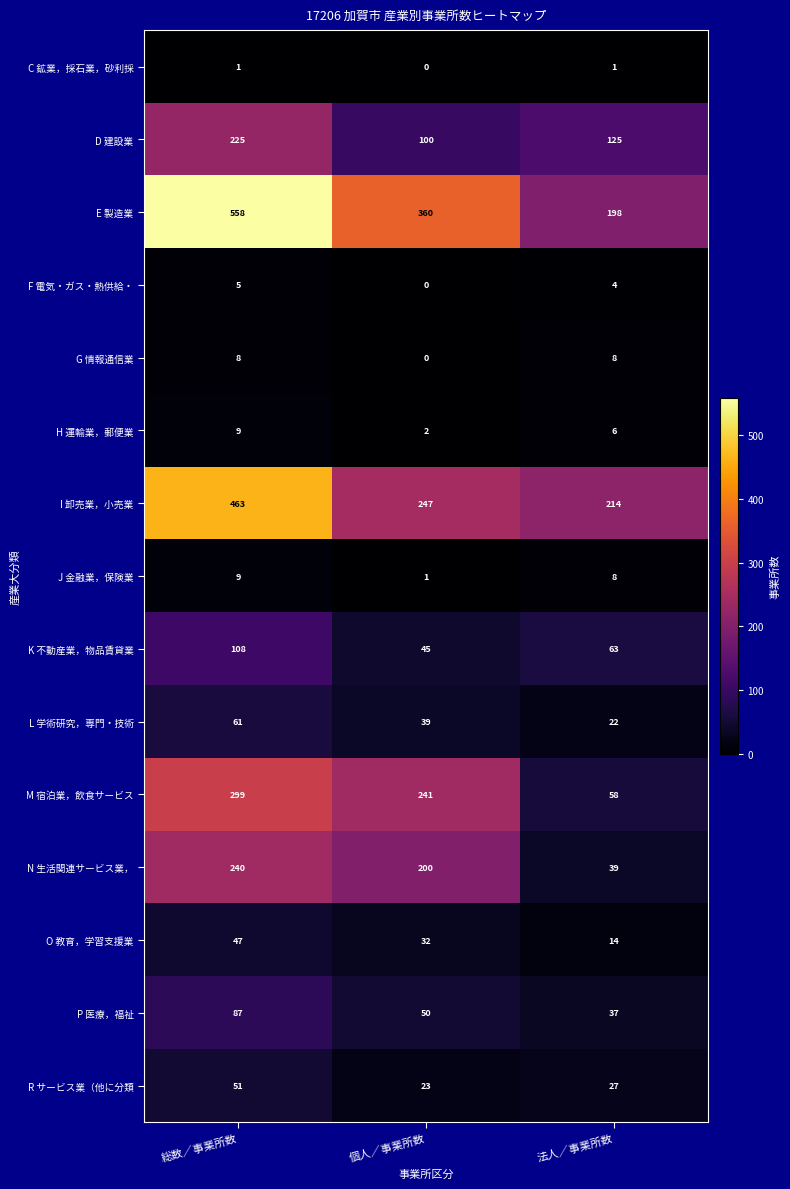

True or false: L 学術研究，専門・技術 has a value of 39 at 個人／事業所数.

True